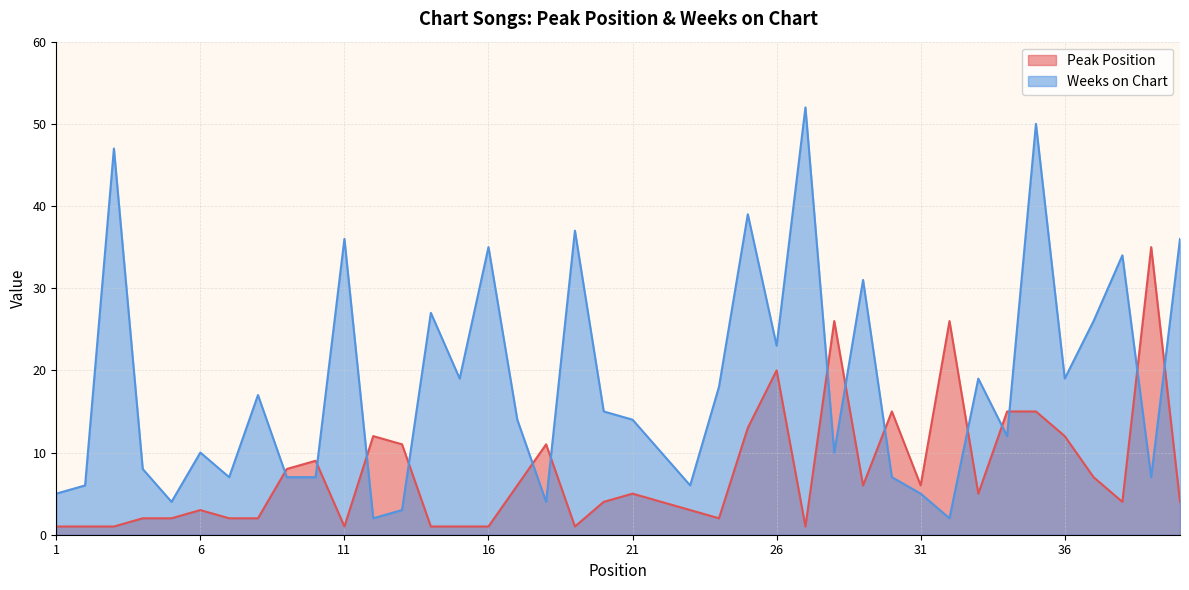

What are all the series names shown in the legend?

Peak Position, Weeks on Chart